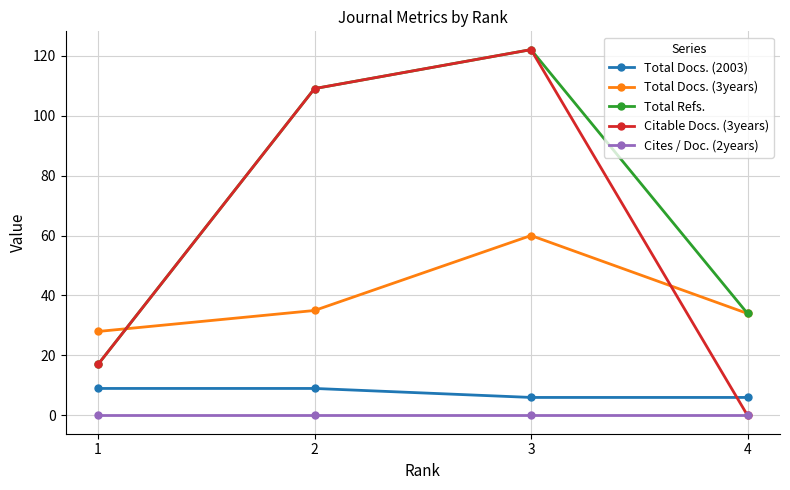

At which category is the sum across all series the highest?

3